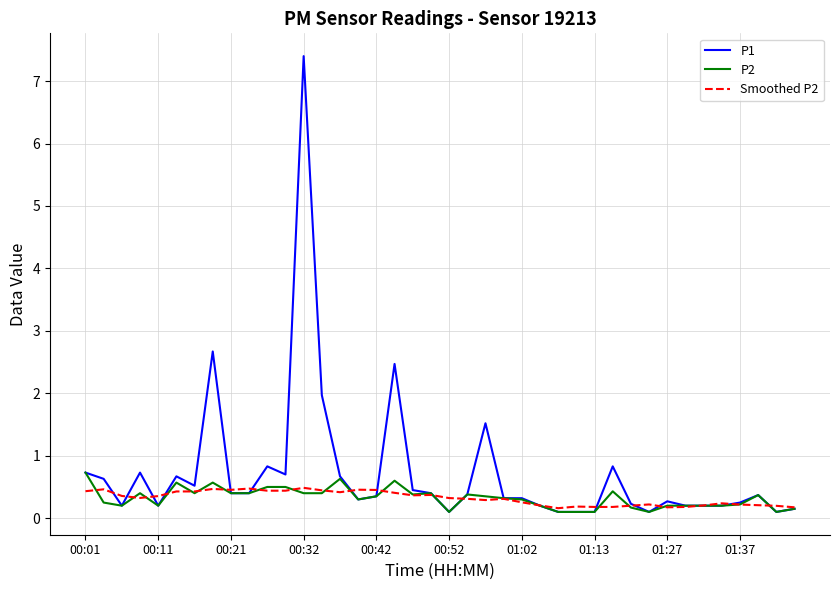

What is the highest value of the P2 series?

0.7